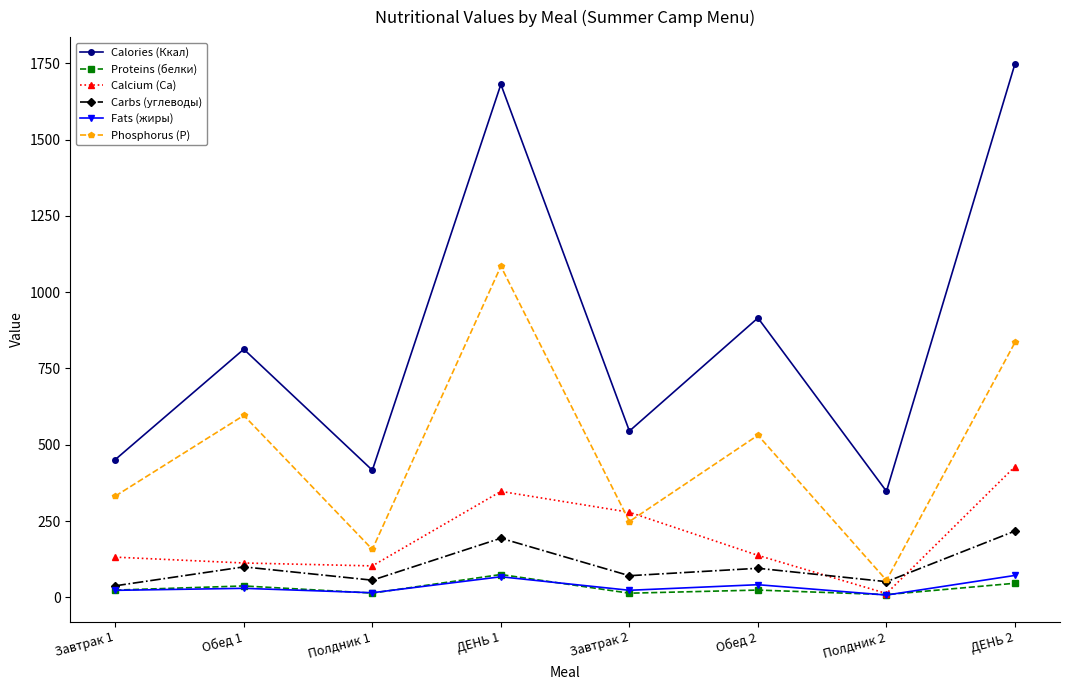

Which category has the highest value in the Phosphorus (Р) series?

ДЕНЬ 1